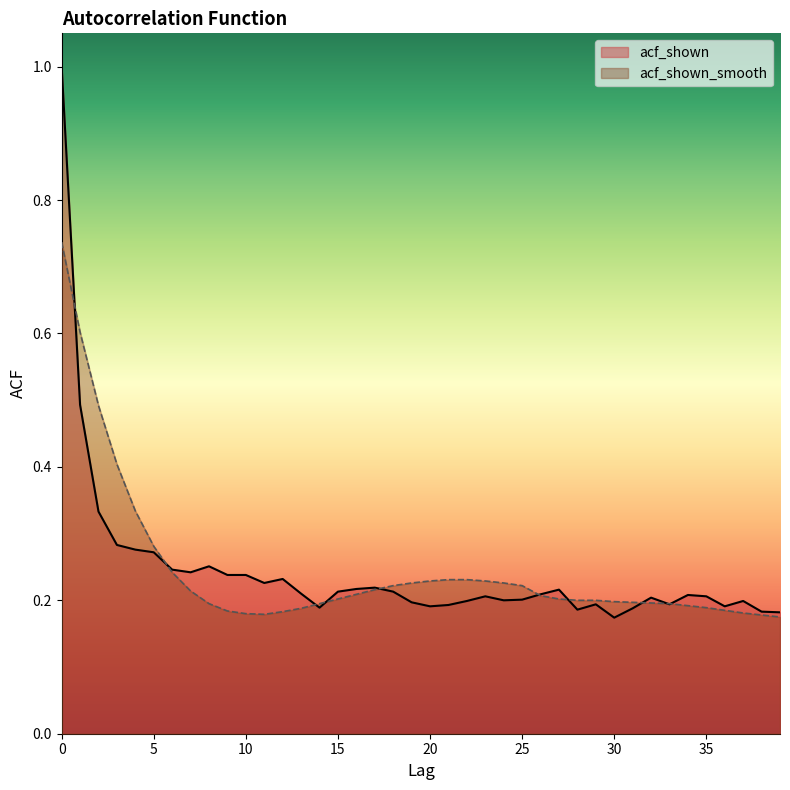

What are all the series names shown in the legend?

acf_shown, acf_shown_smooth